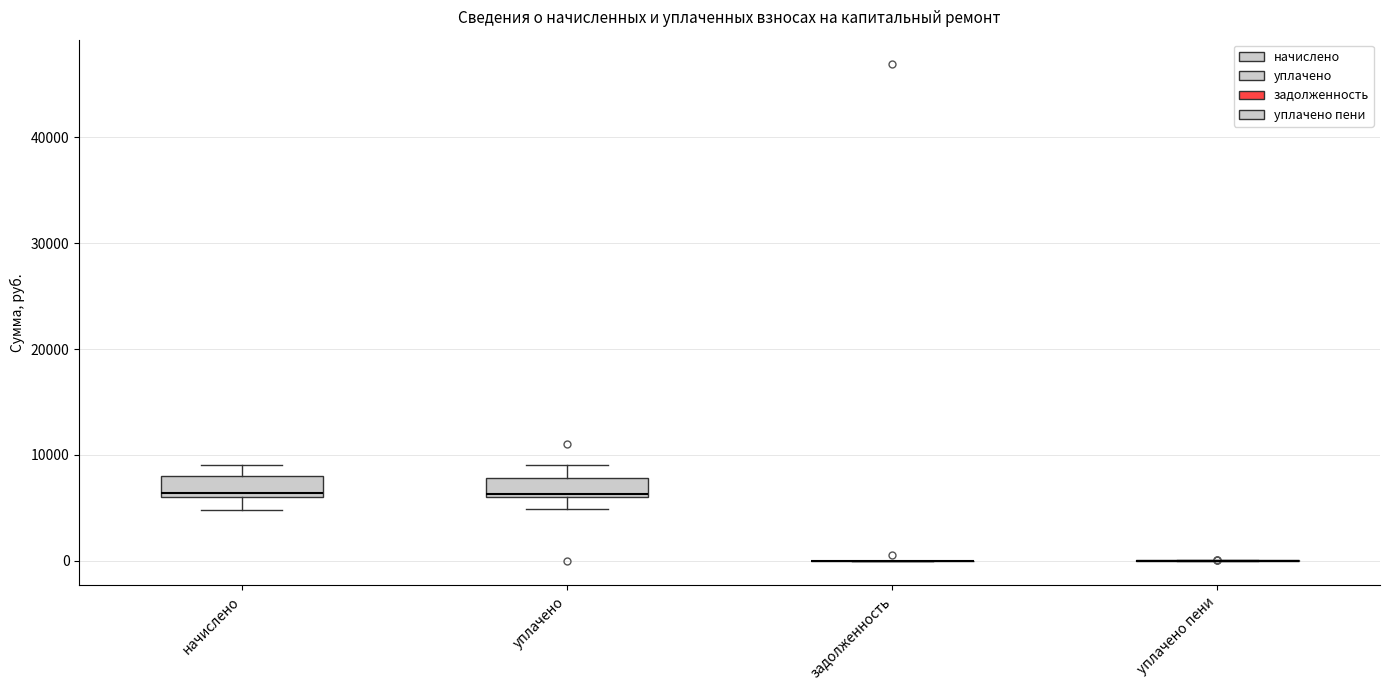

Reading left to right, transcribe this box plot: for each box, give where its median line is, the range the box spans, and where its two whiskers end, as read against the y-axis. The values are not printed on the chart, so give them approximately, as read against the axis.

начислено: median 6000 (just above the box's lower edge), box 6000 to 8000, whiskers 5000 to 9000
уплачено: median 6000, box 6000 to 8000, whiskers 5000 to 9000
задолженность: box collapsed to a line at 0, whiskers 0 to 0
уплачено пени: box collapsed to a line at 0, whiskers 0 to 0